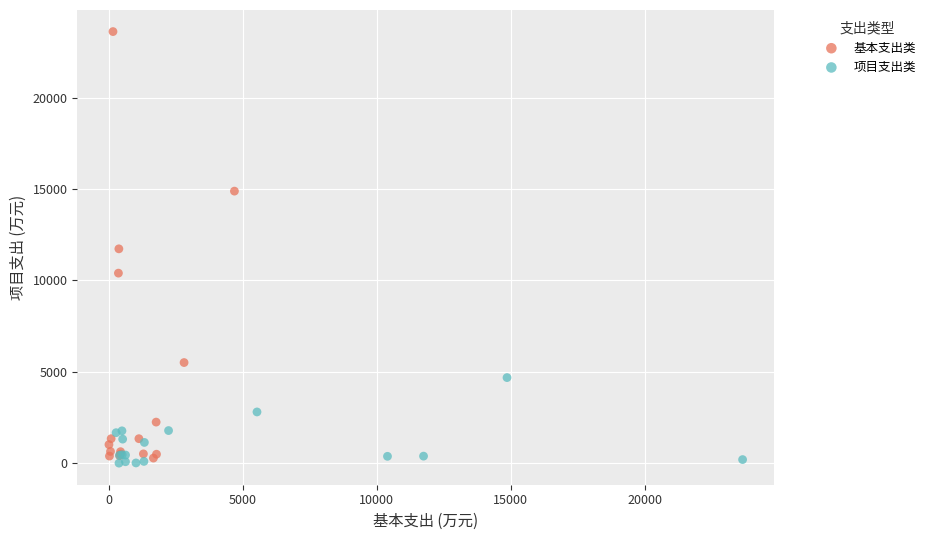

Which series has the largest Y range (max minus min)?

基本支出类